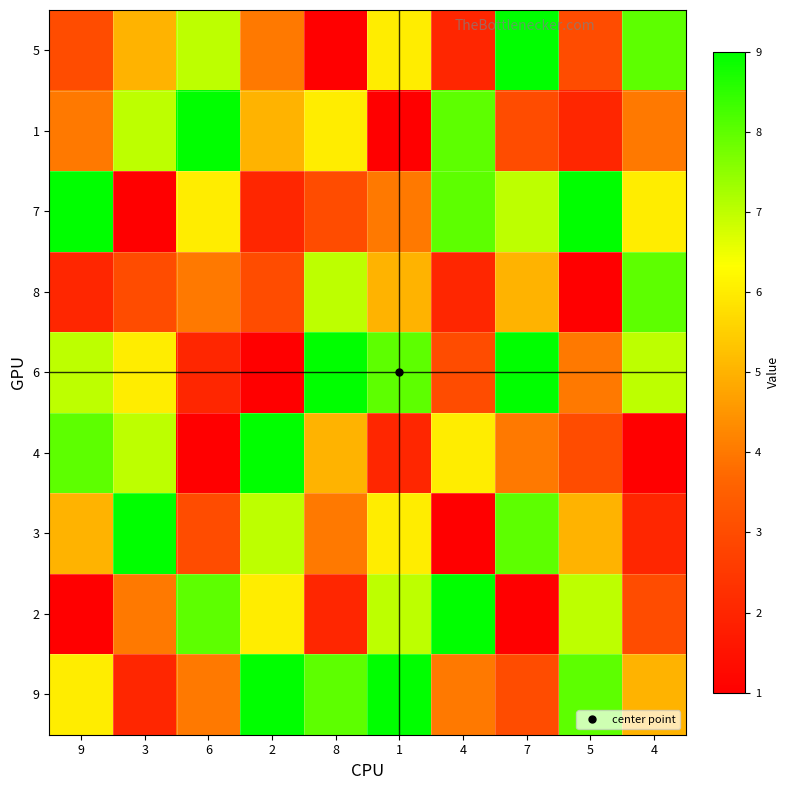

What is the spread (max minus min) of values at 1?

8